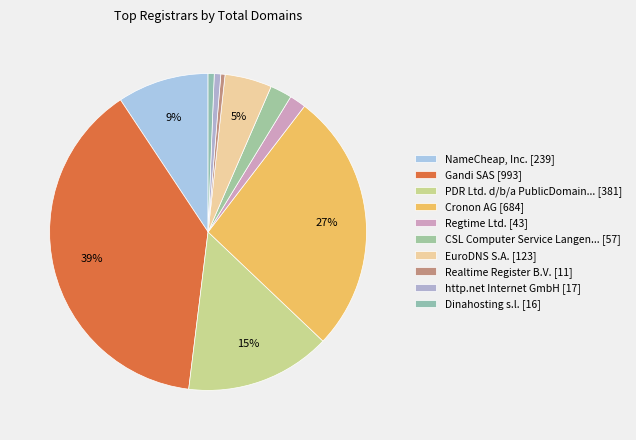

To the nearest percent, what is the difference between the largest and smallest slice percentages?

38%